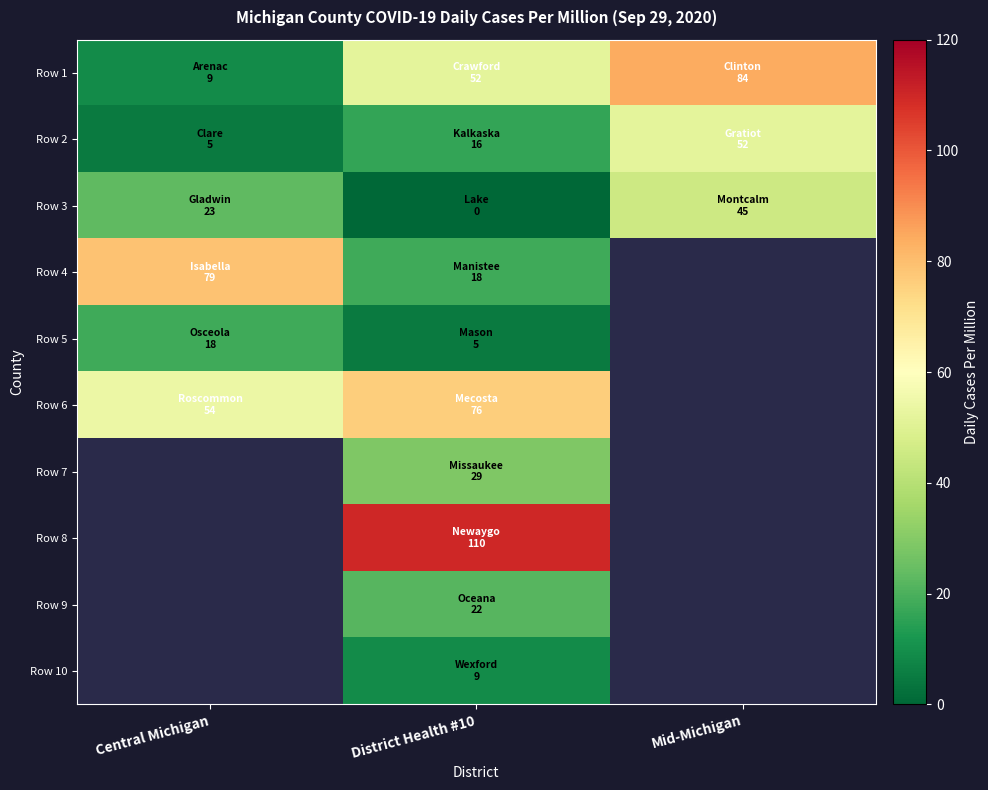

What value does the Row 3 series have at Mid-Michigan?

45.0